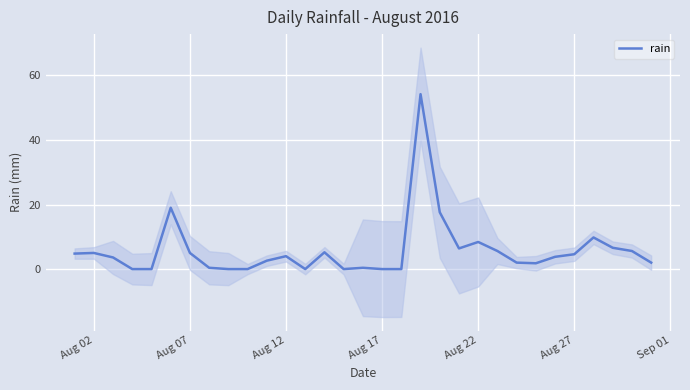

True or false: rain has a value of 36.1 at Aug 17.

False